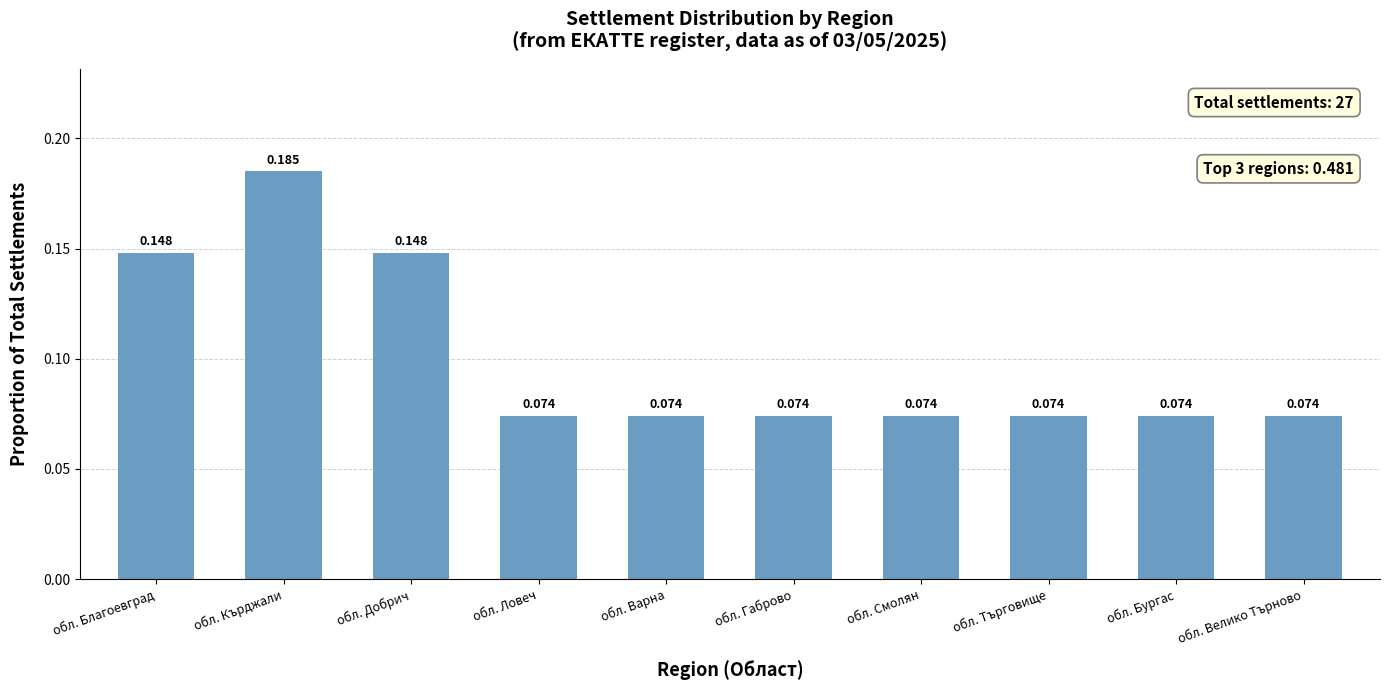

What is the label of the 5th bar from the left?

обл. Варна